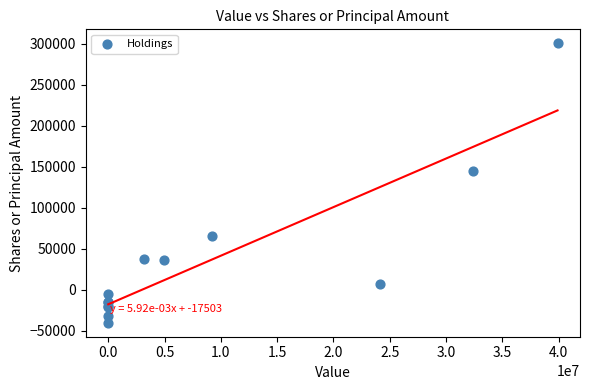

What Y value in the scatter plot is closest to 130400?

145600